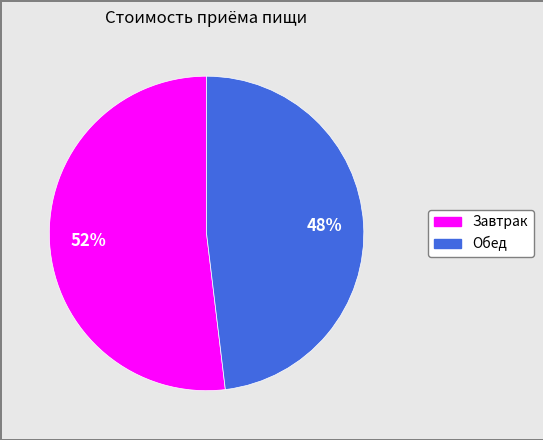

To the nearest percent, what is the average slice percentage?

50%